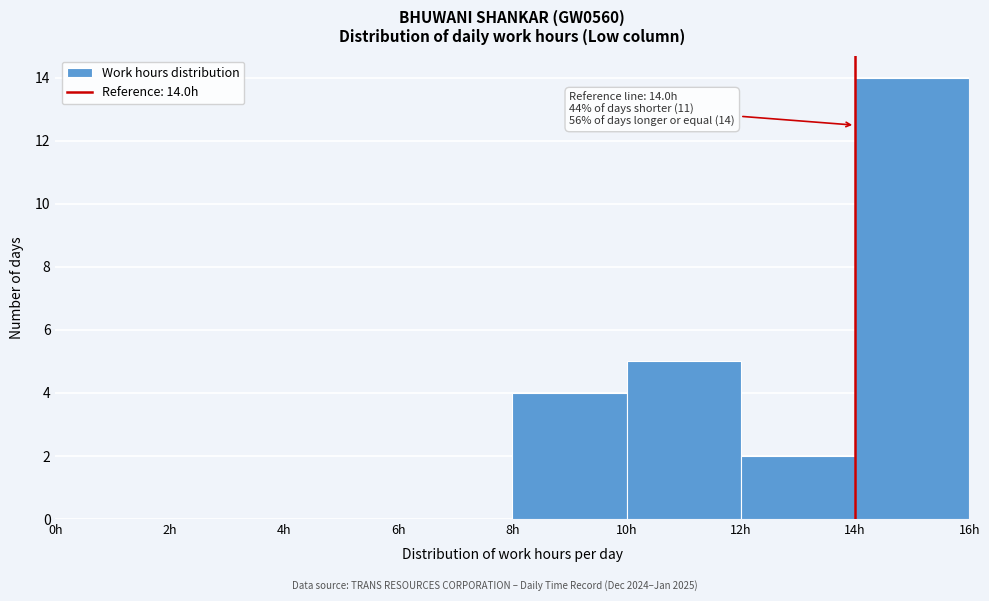

Which range on the x-axis has the tallest bar?

14 to 16